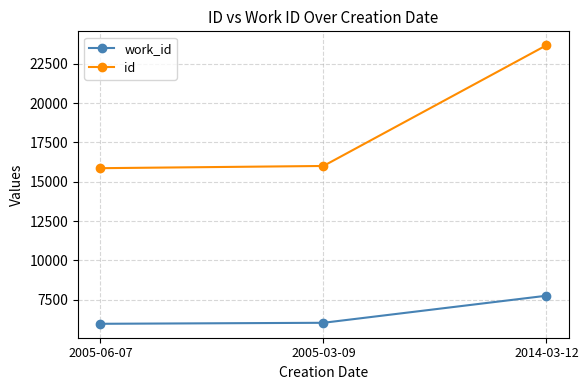

Which series has the largest total across all categories?

id